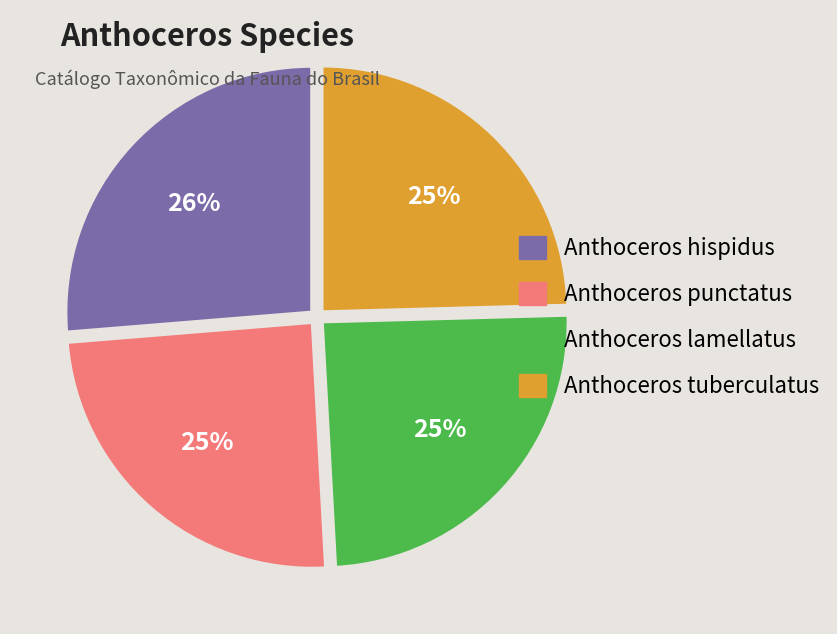

To the nearest percent, what percentage of the pie is Anthoceros tuberculatus?

25%